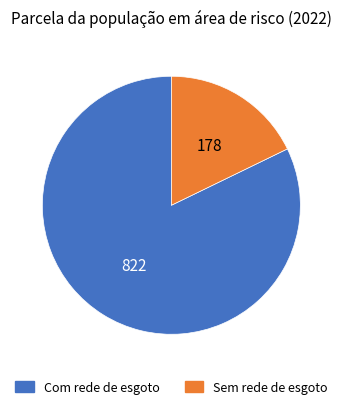

What is the smallest slice in the pie chart?

Sem rede de esgoto